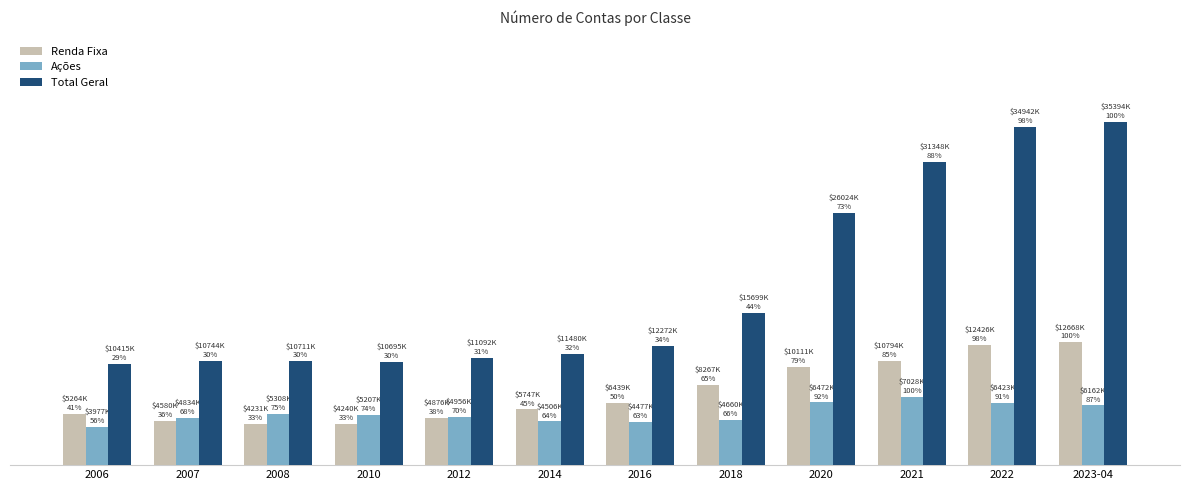

What is the label of the 8th bar from the left?

2018